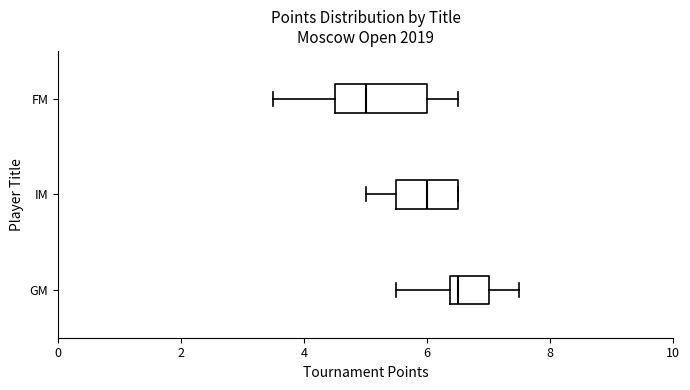

Reading bottom to top, read every box against the x-axis: the position of its median line, the range the box covers, and the ends of its whiskers. The values are not printed on the chart, so give them approximately, as read against the axis.

GM: median 6.6, box 6.4 to 7.0, whiskers 5.6 to 7.6
IM: median 6.0, box 5.6 to 6.6, whiskers 5.0 to 6.6
FM: median 5.0, box 4.6 to 6.0, whiskers 3.6 to 6.6